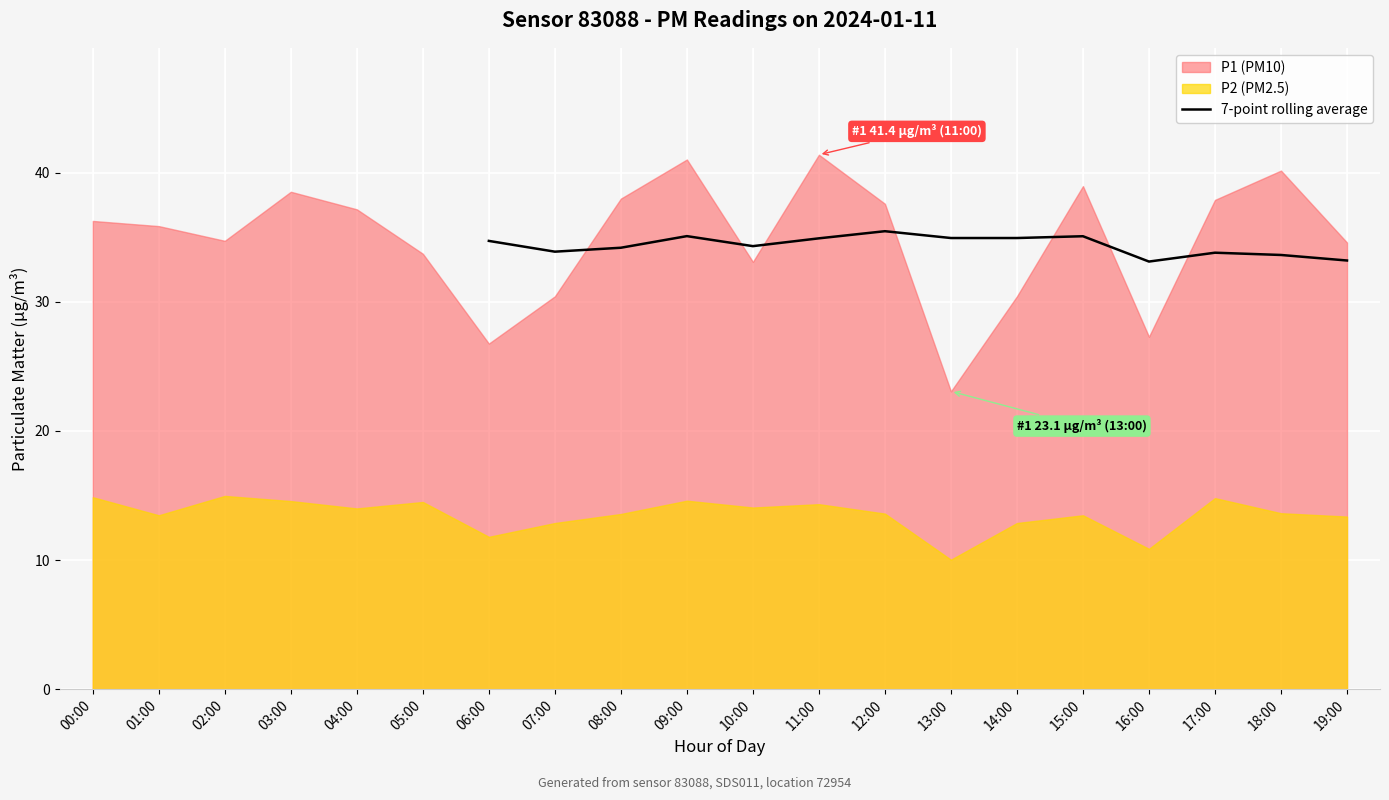

How many lines are shown in the chart?

1